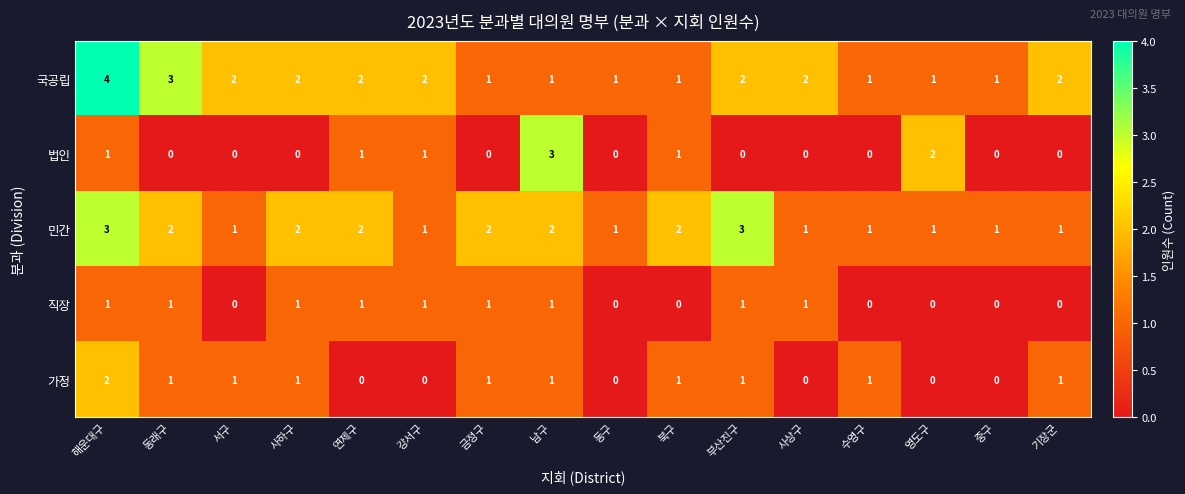

What is the difference between the maximum and second lowest values in the 국공립 series?

3